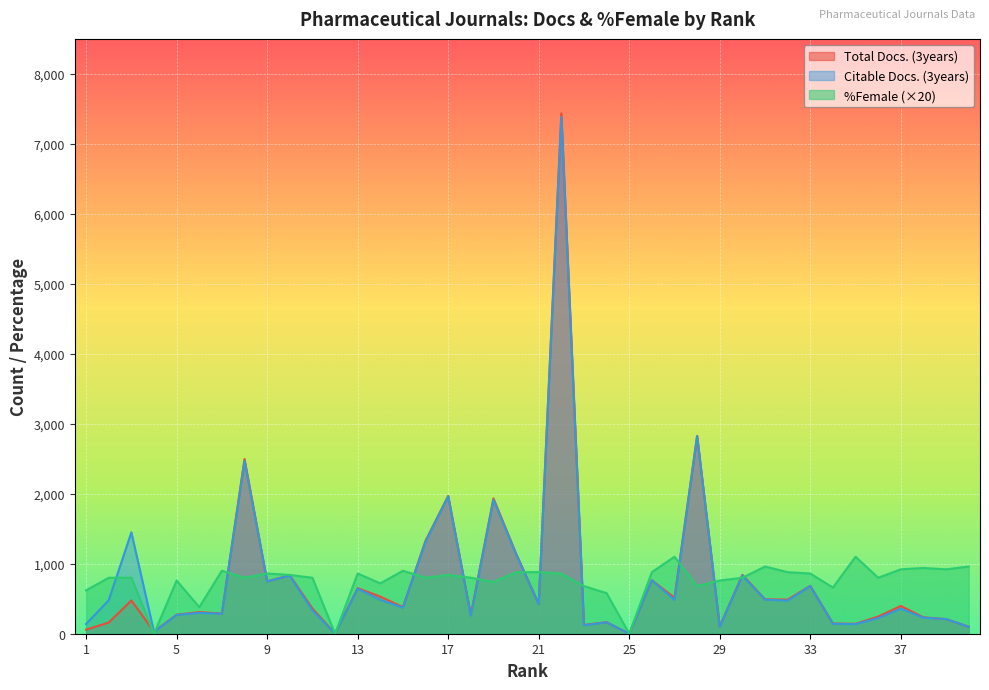

List the series in order of their overall mean, lowest first.

%Female, Total Docs. (3years), Citable Docs. (3years)